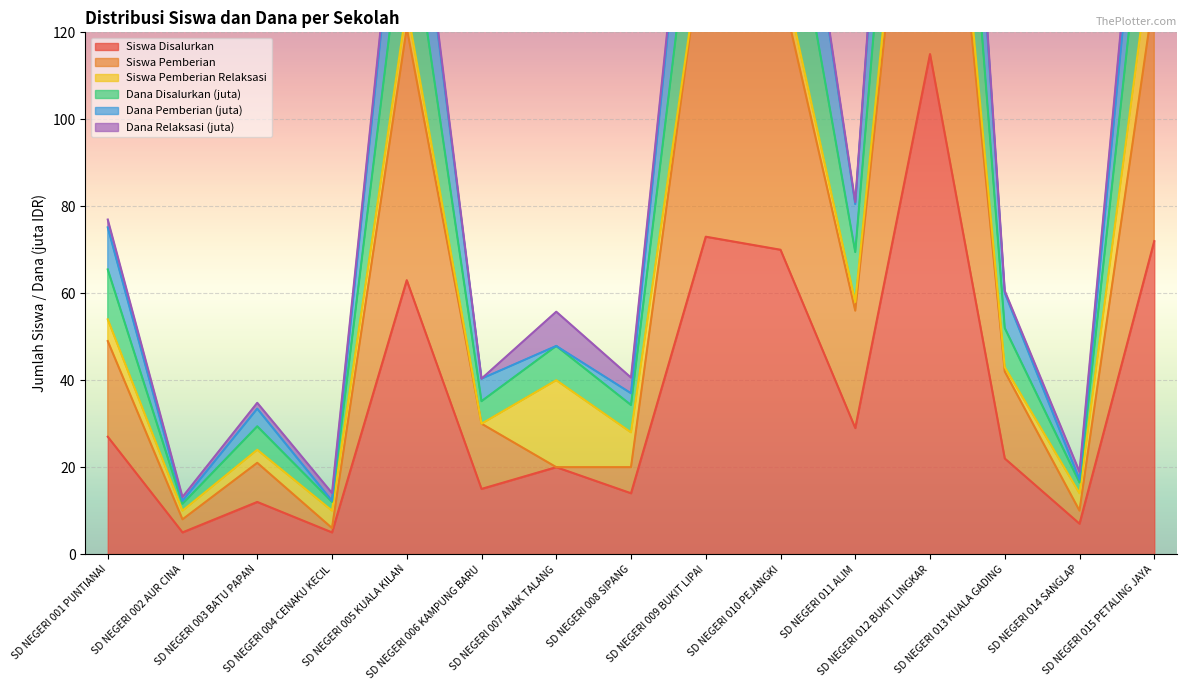

What is the difference between the highest and lowest values at SD NEGERI 007 ANAK TALANG?

35.8